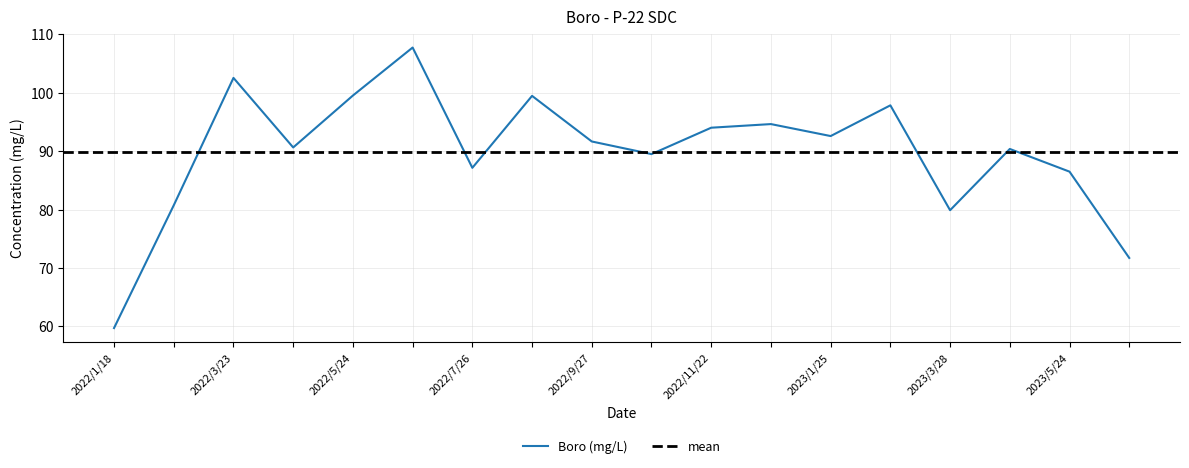

The Boro (mg/L) series shows 87.1 at 2023/1/25. True or false?

True